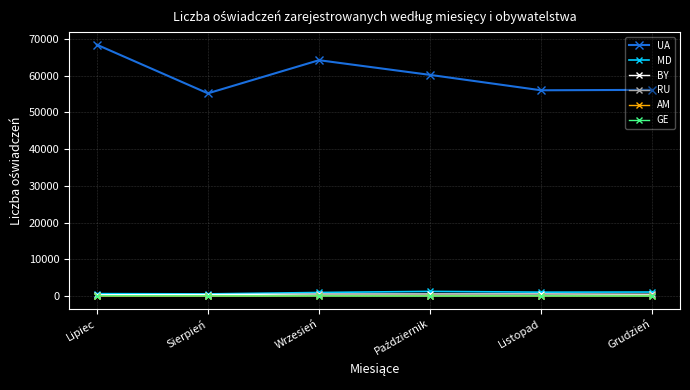

What is the difference between the maximum and minimum values in the UA series?

13231